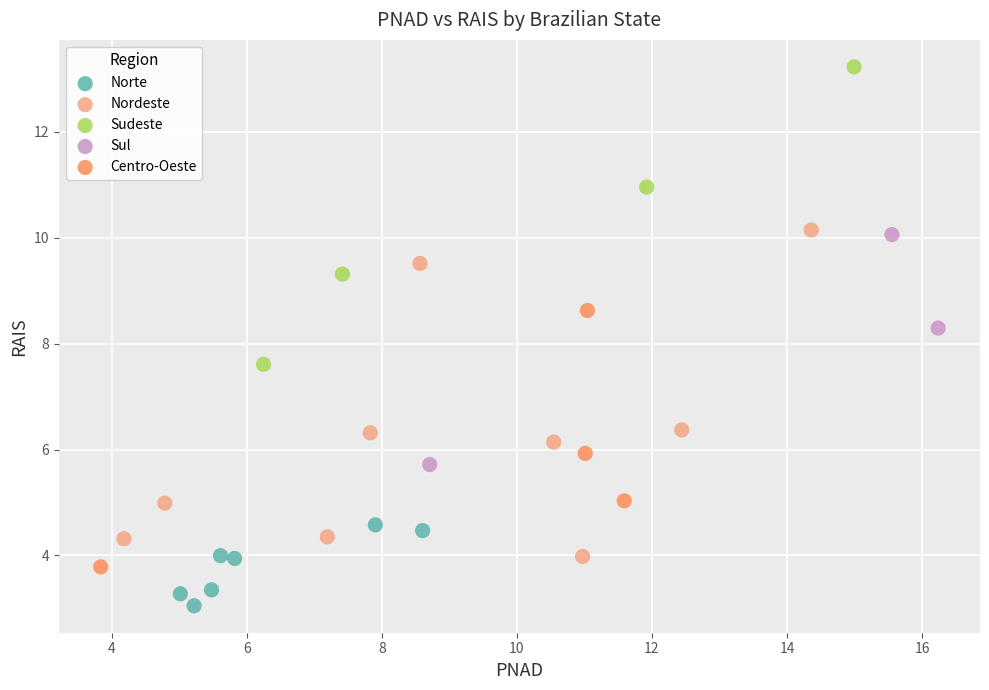

Which series contains the highest Y value?

Sudeste